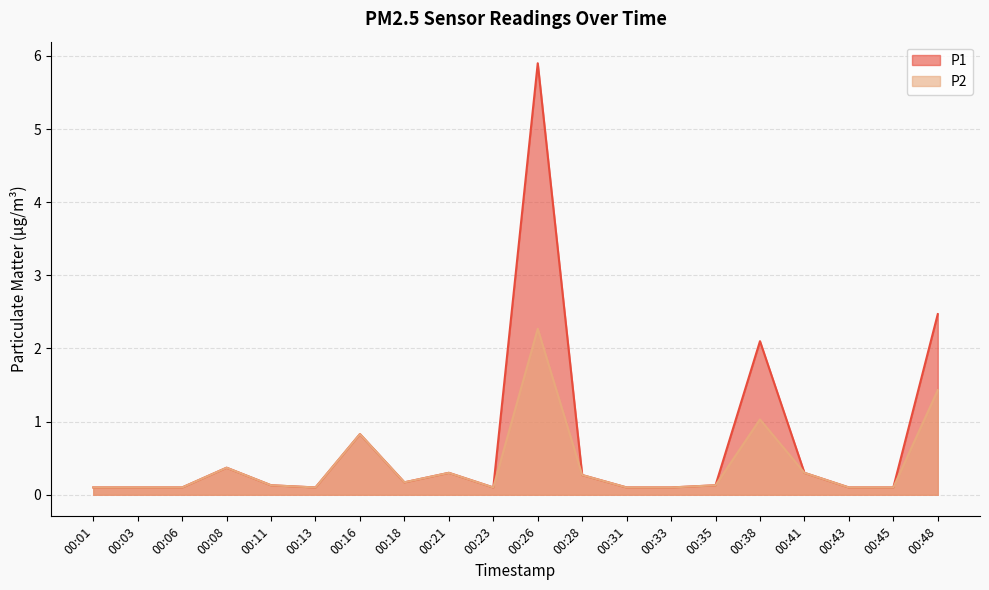

Read the P1 value at 00:11.

0.1